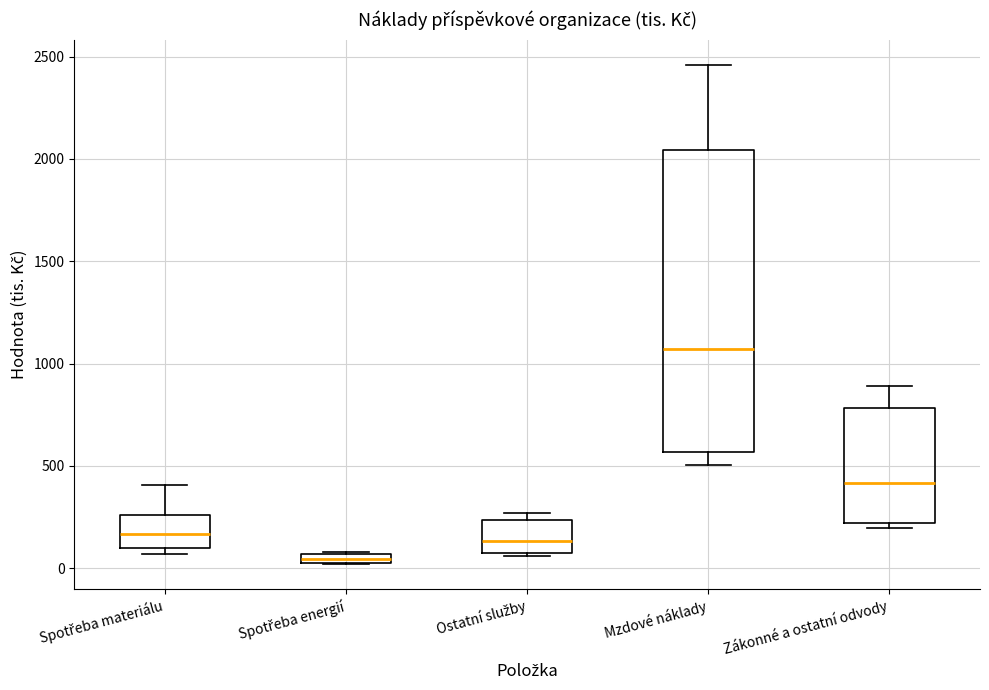

Where is the lower edge of the box for Mzdové náklady on the y-axis? The values are not printed on the chart, so give them approximately, as read against the axis.

550